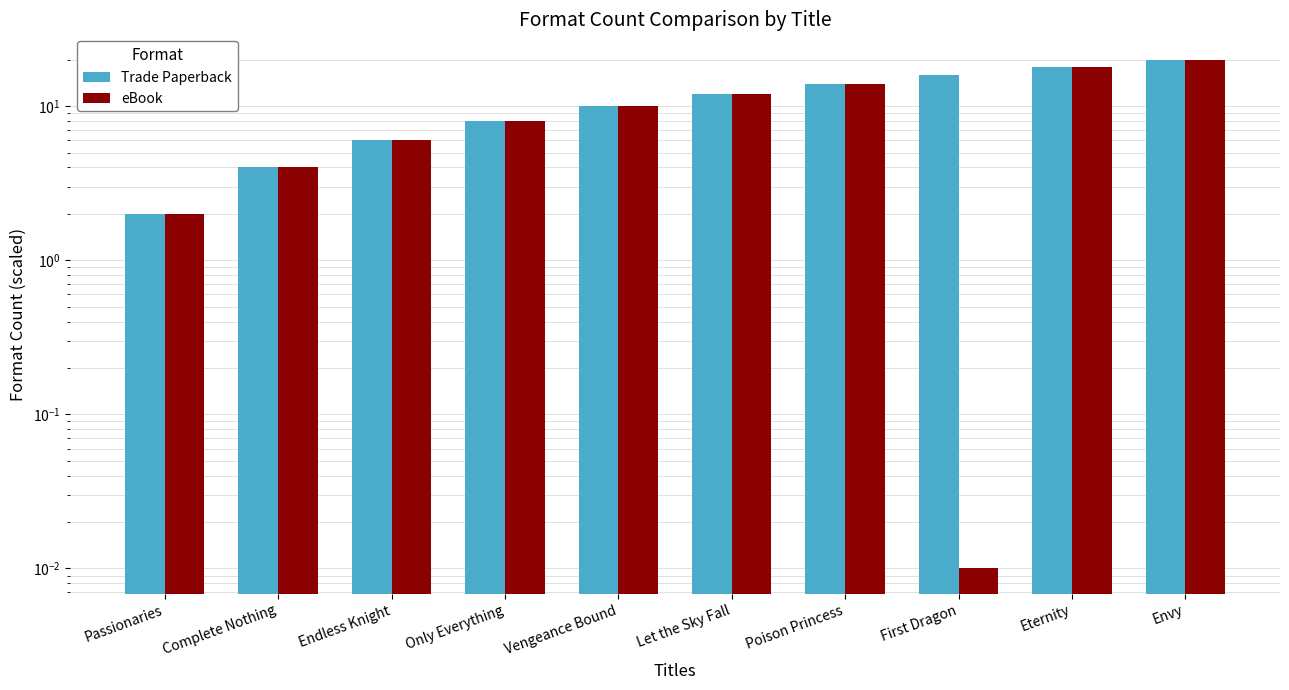

How many data points in eBook are above 10?

4